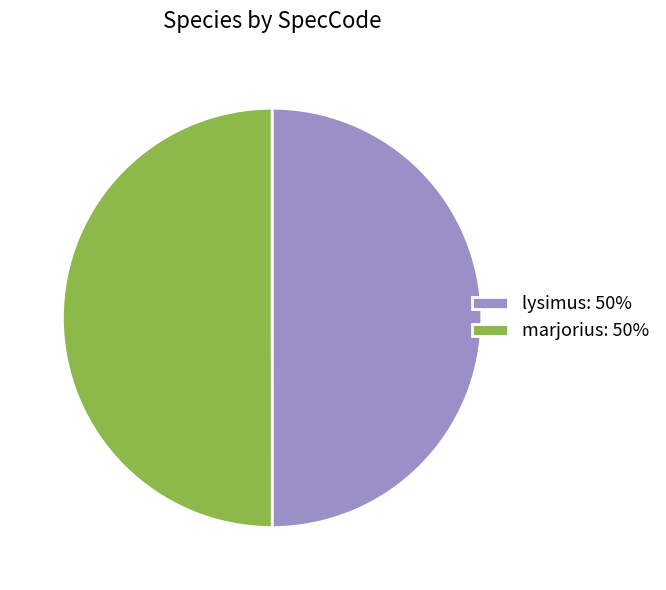

Combined, do lysimus: 50% and marjorius: 50% account for over 50%?

Yes